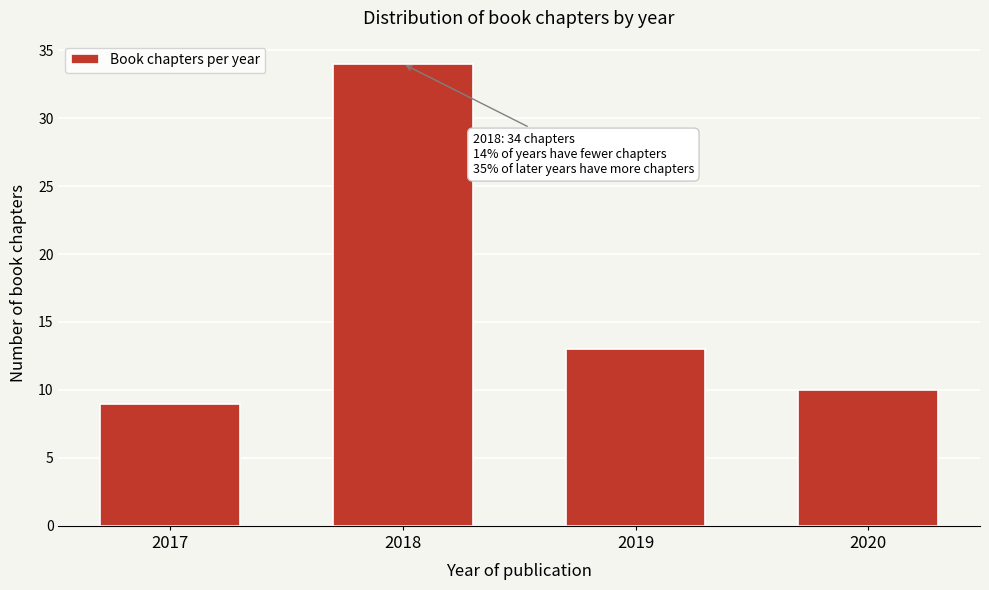

Reading left to right, extract all data points from this chart.

2017=9	2018=34	2019=13	2020=10